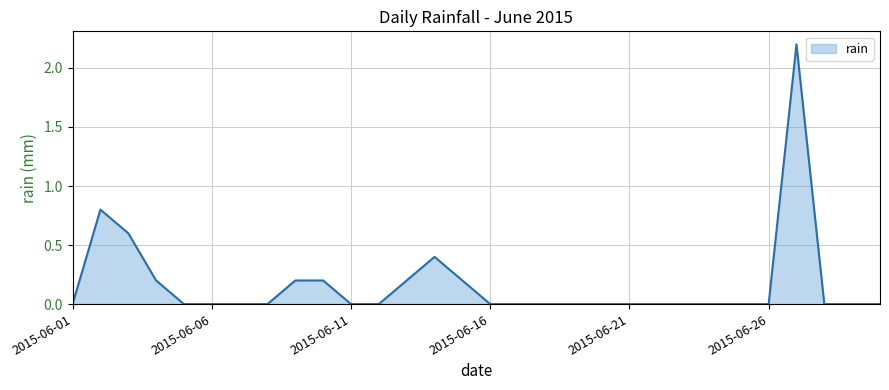

What is the greatest value displayed?

2.2